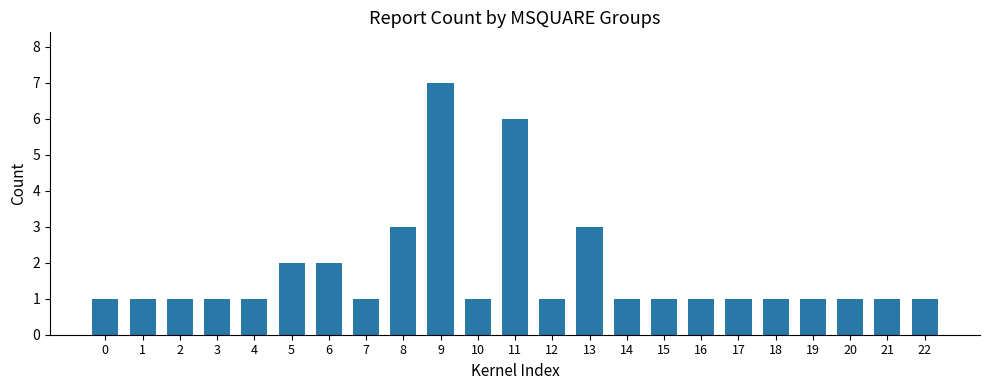

Reading left to right, transcribe all the data shown in this chart.

1	1	1	1	1	2	2	1	3	7	1	6	1	3	1	1	1	1	1	1	1	1	1